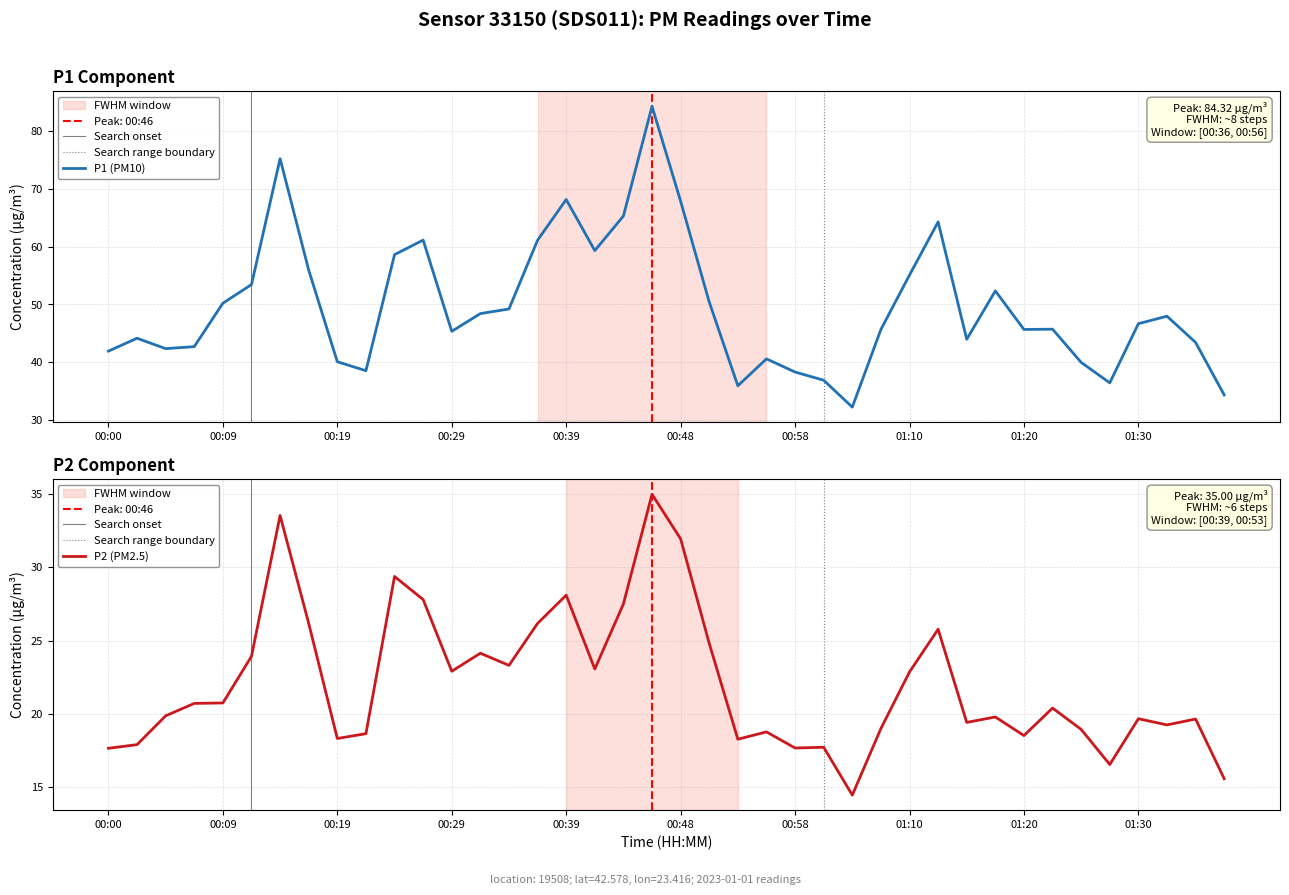

What are all the series names shown in the legend?

P1, P2